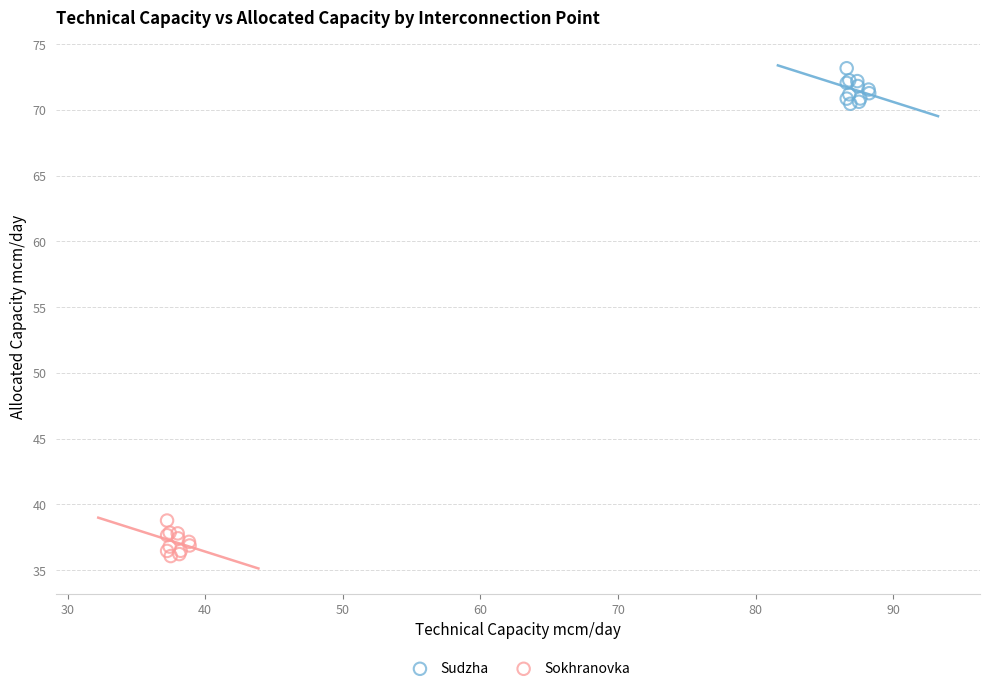

Which series reaches the minimum Y coordinate?

Sokhranovka